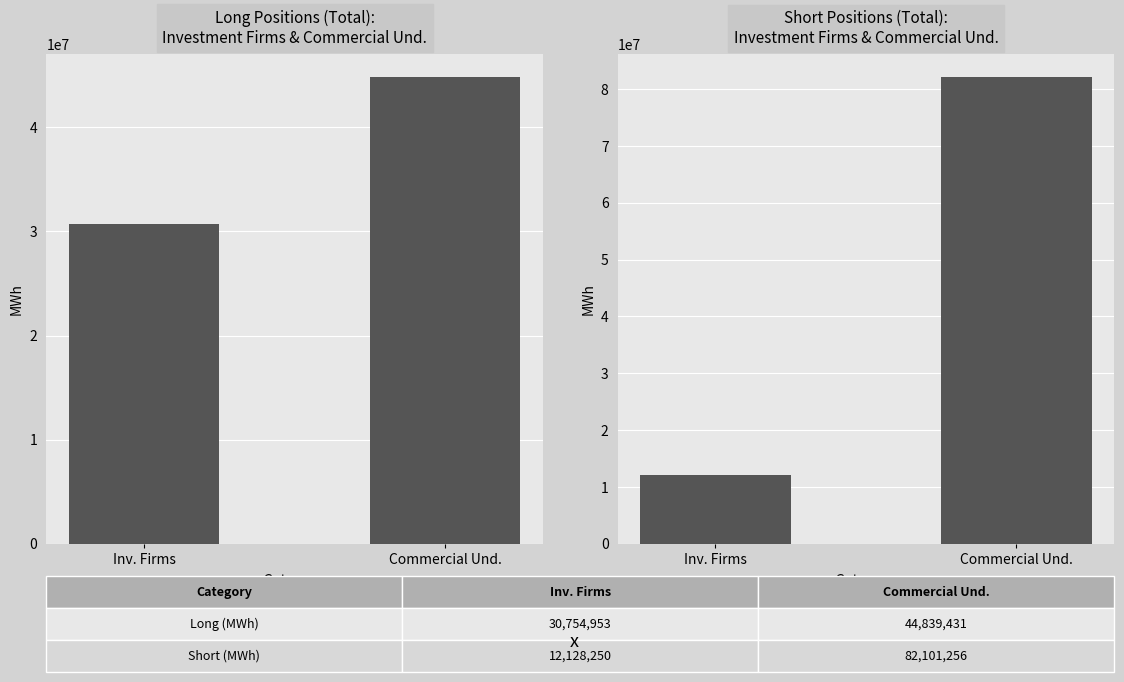

Is it true that Short equals 82101256 at Commercial Und.?

True